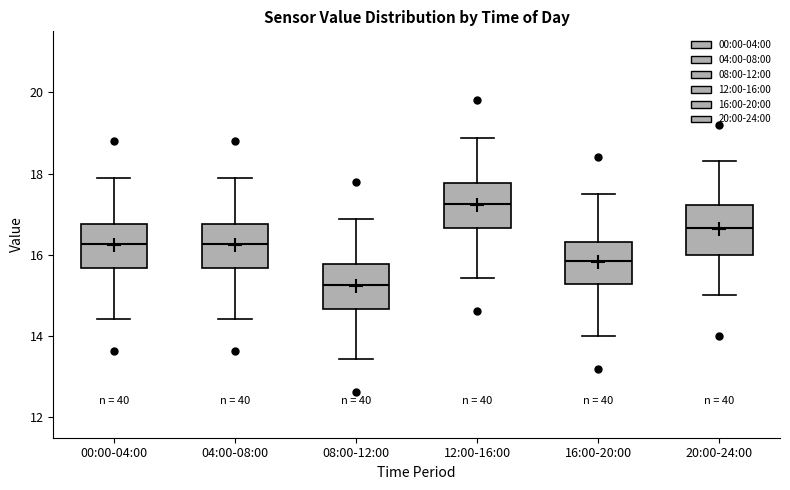

Where does the upper whisker of the box for 00:00-04:00 end on the y-axis? The values are not printed on the chart, so give them approximately, as read against the axis.

17.8